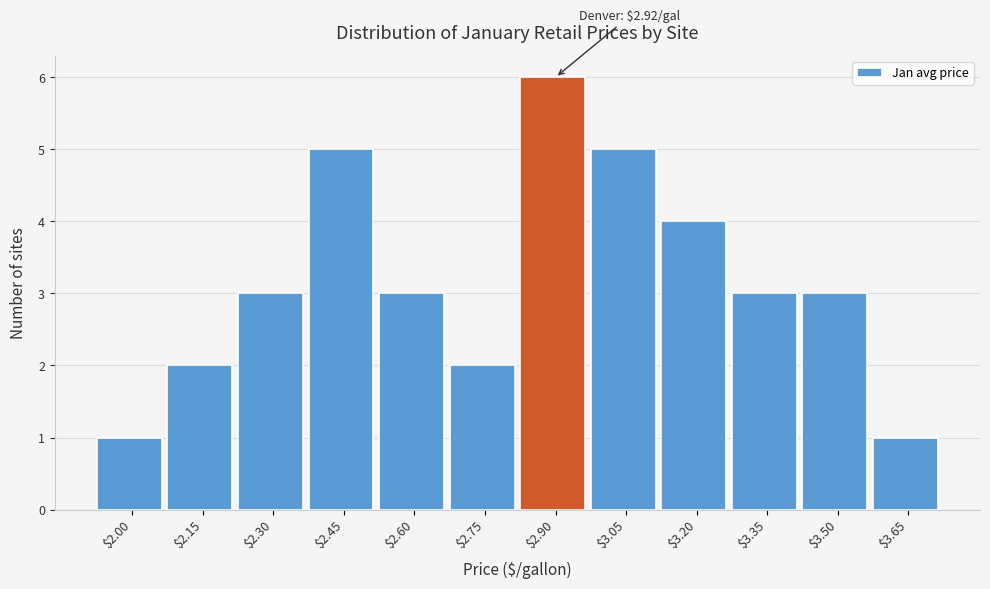

Reading right to left, list all the values displayed in this chart.

1	3	3	4	5	6	2	3	5	3	2	1